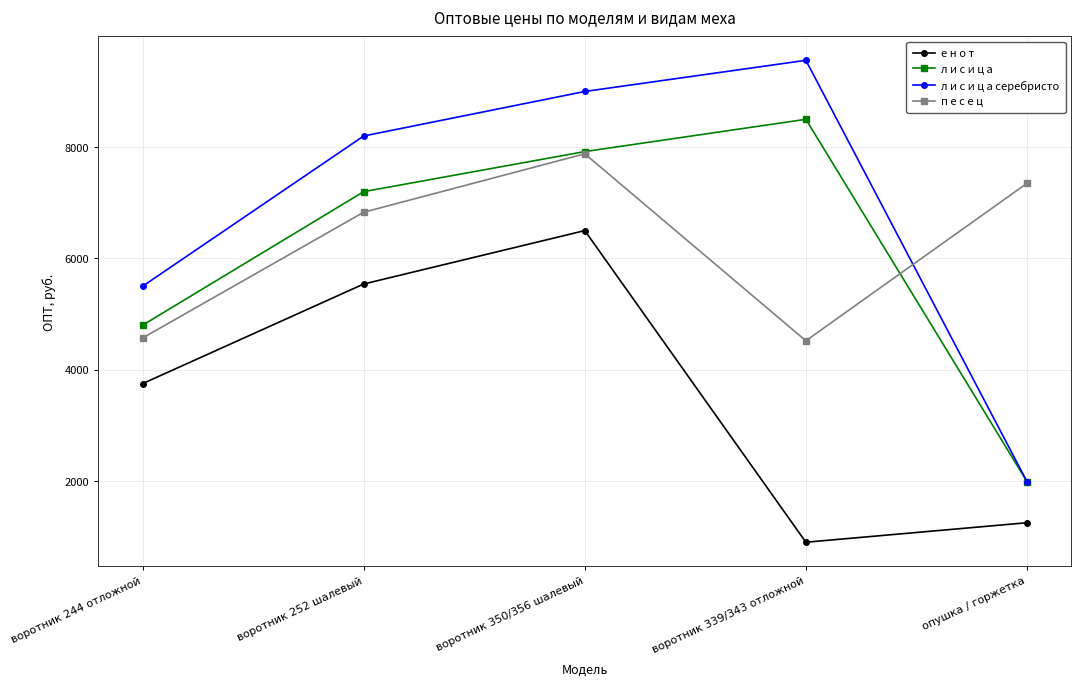

Count the number of data series in this chart.

4